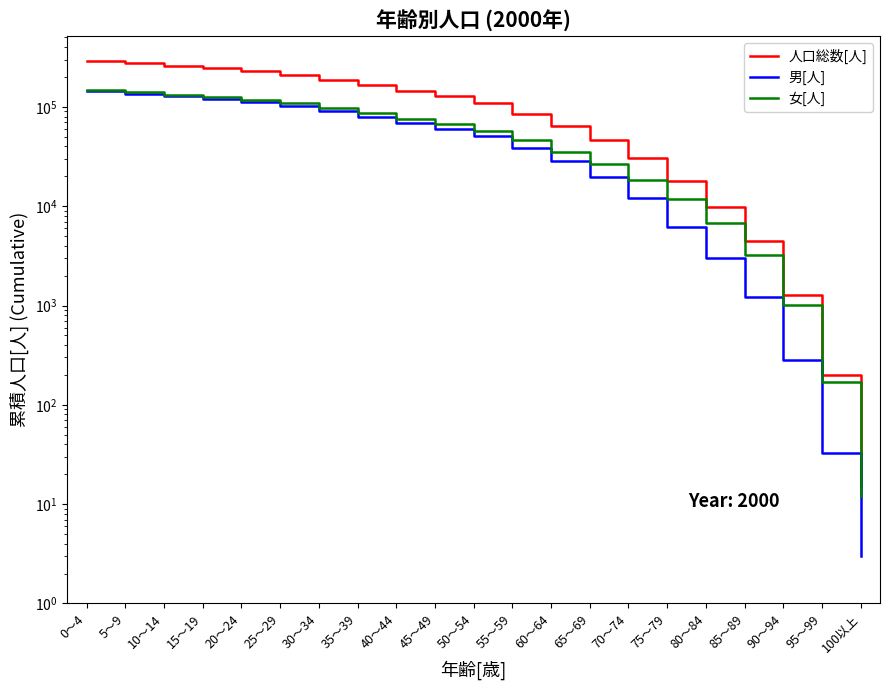

What is the label of the 2nd point from the left?

5～9